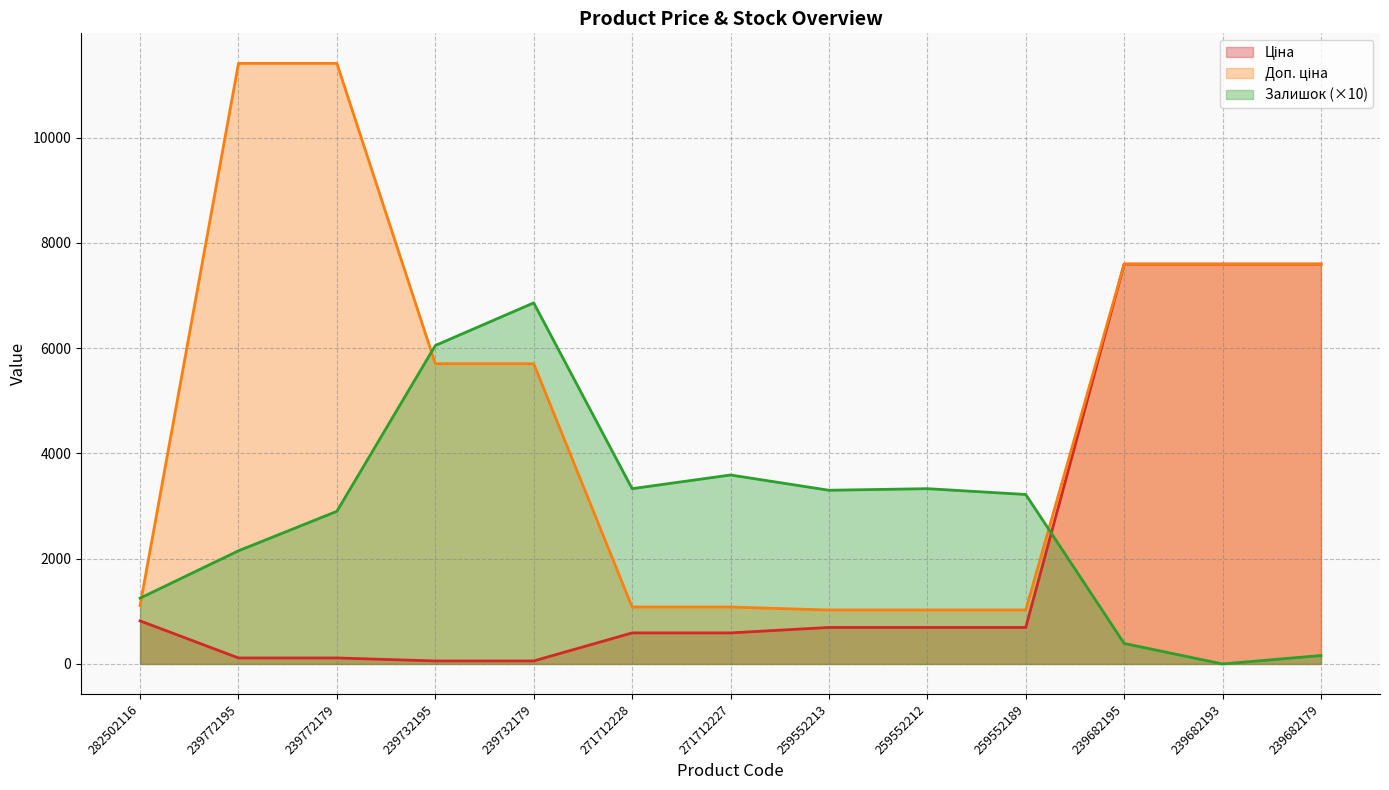

What is the spread (max minus min) of values at 271712228?

2740.1